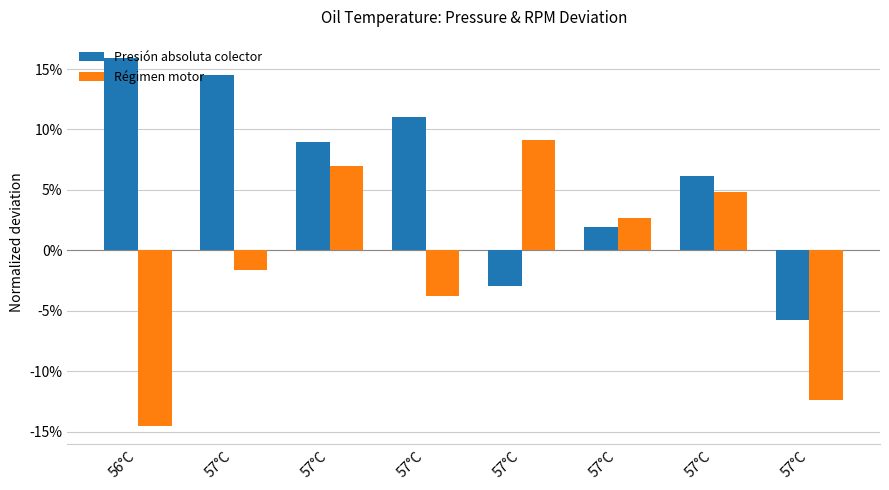

How many values in the Presión absoluta colector series exceed 8?

4